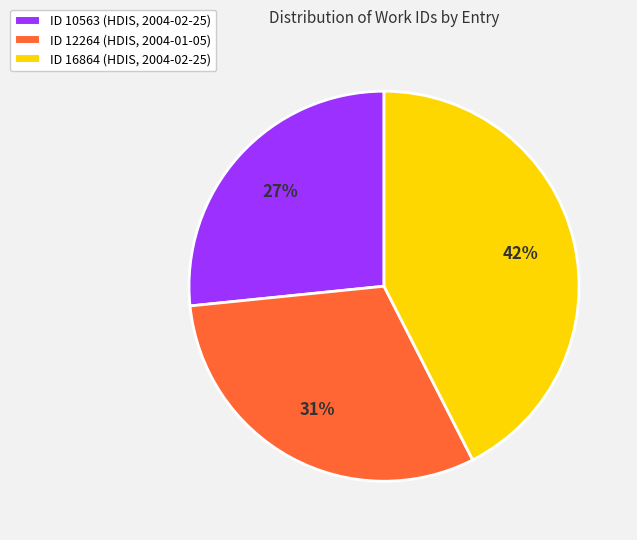

Which has a higher value, ID 16864 (HDIS, 2004-02-25) or ID 10563 (HDIS, 2004-02-25)?

ID 16864 (HDIS, 2004-02-25)